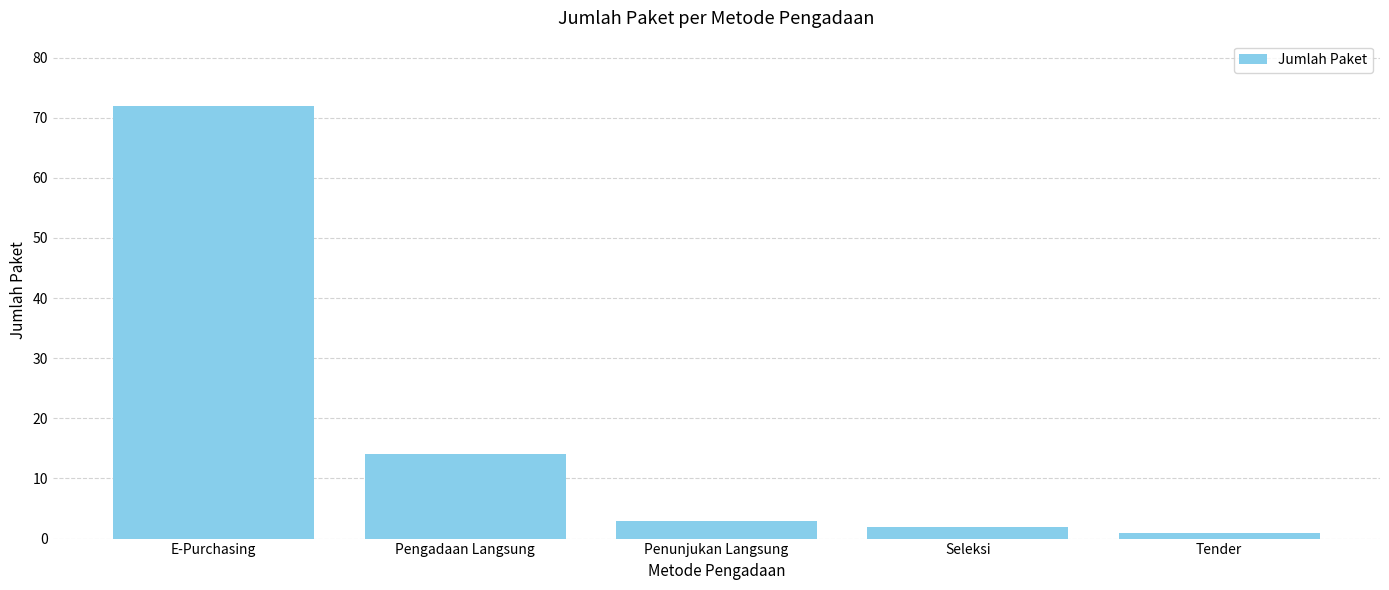

Which label corresponds to the smallest value in the chart?

Tender